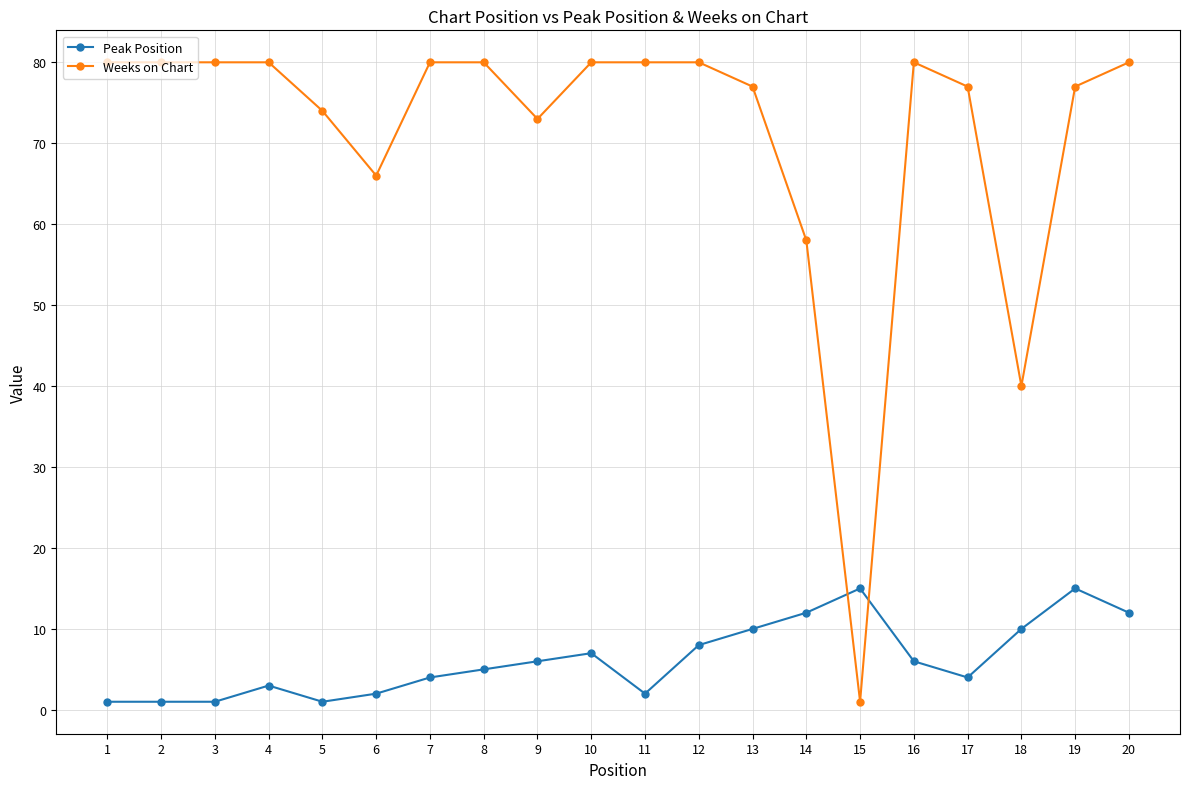

Count the number of categories in the chart.

20